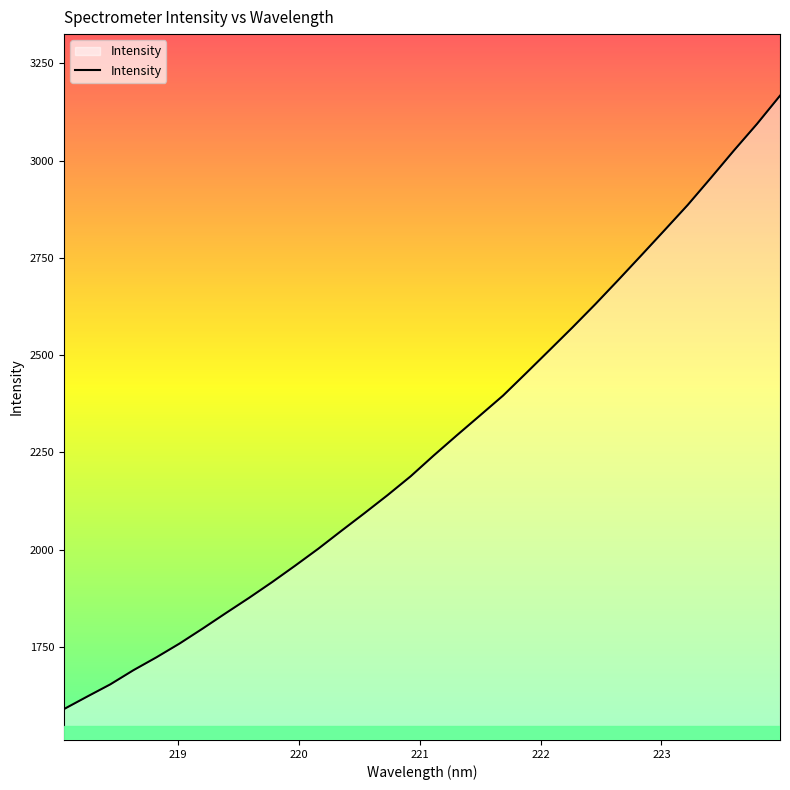

What is the difference between the maximum and minimum values?

1577.1